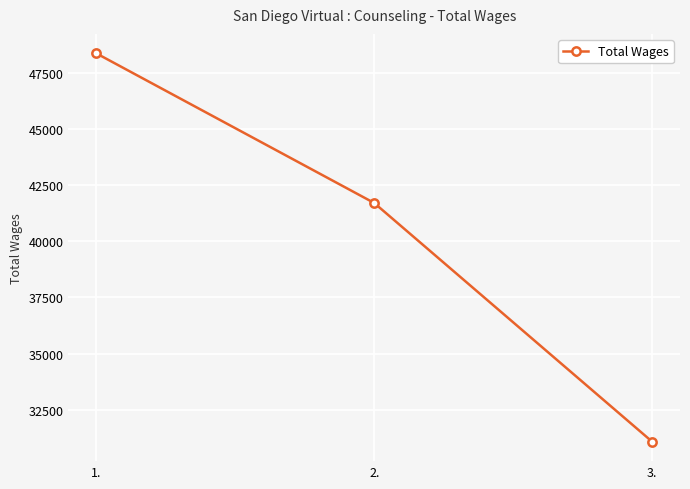

At which category does the chart reach its minimum across all series?

3.